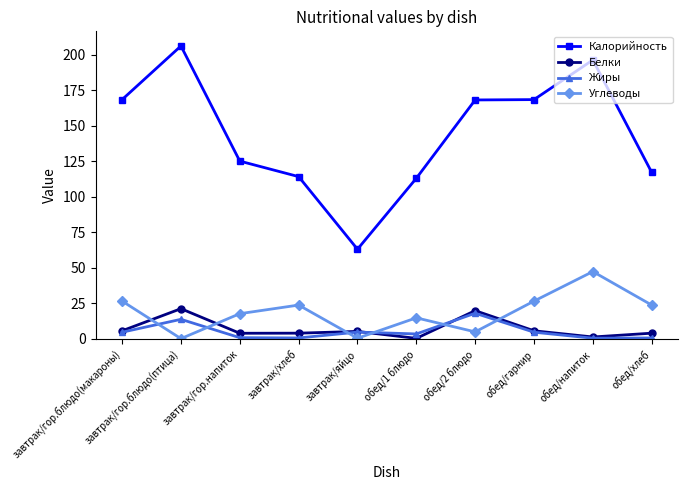

Which series has the largest total across all categories?

Калорийность